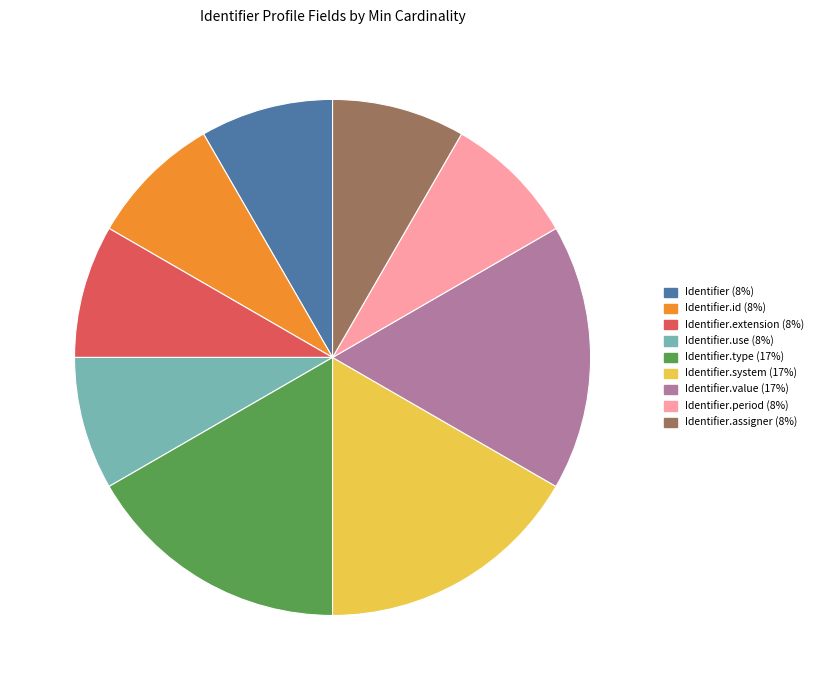

Is it true that Identifier.use (8%) is 17% of the pie?

False